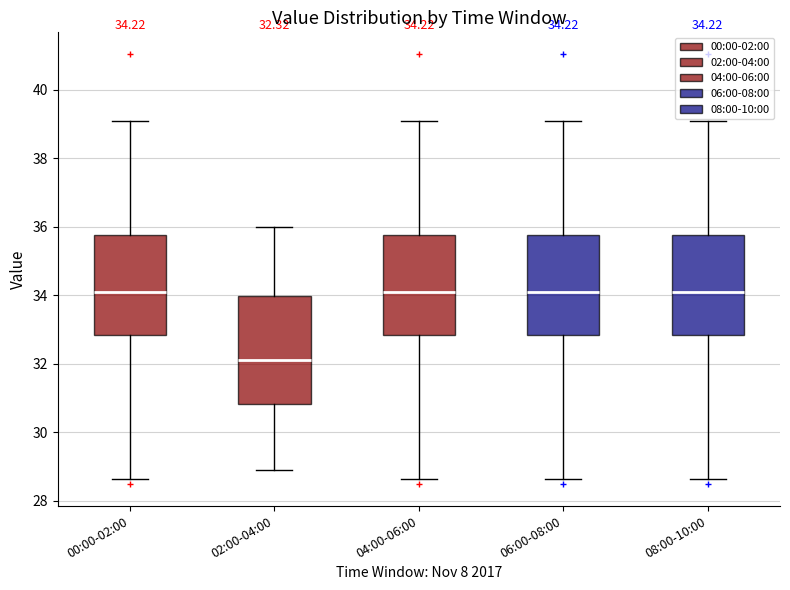

Which box is the tallest, from its lower edge to its upper edge?

02:00-04:00